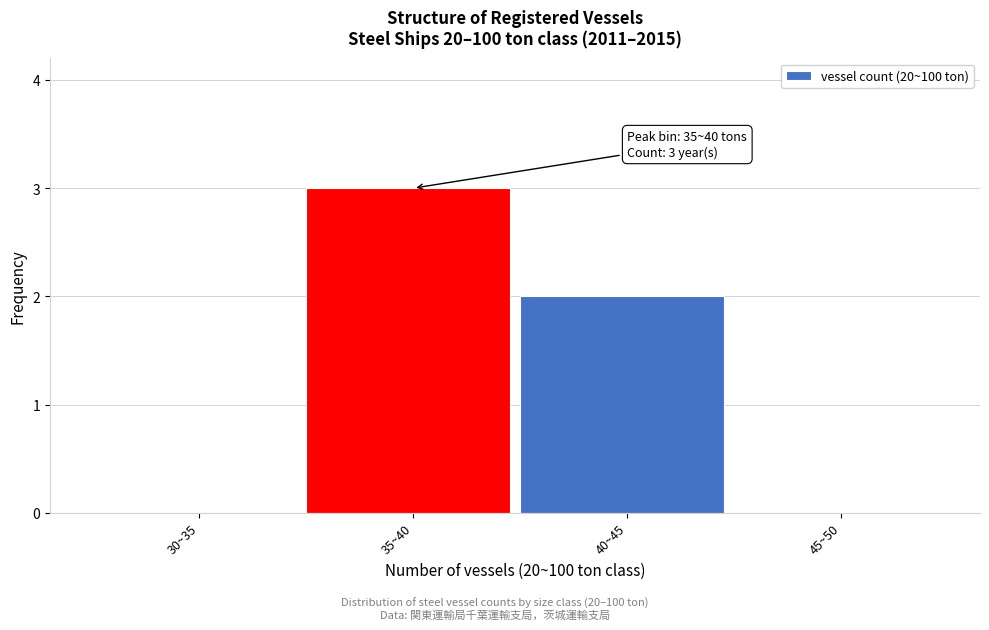

Reading right to left, transcribe all the data shown in this chart.

45~50=0	40~45=2	35~40=3	30~35=0